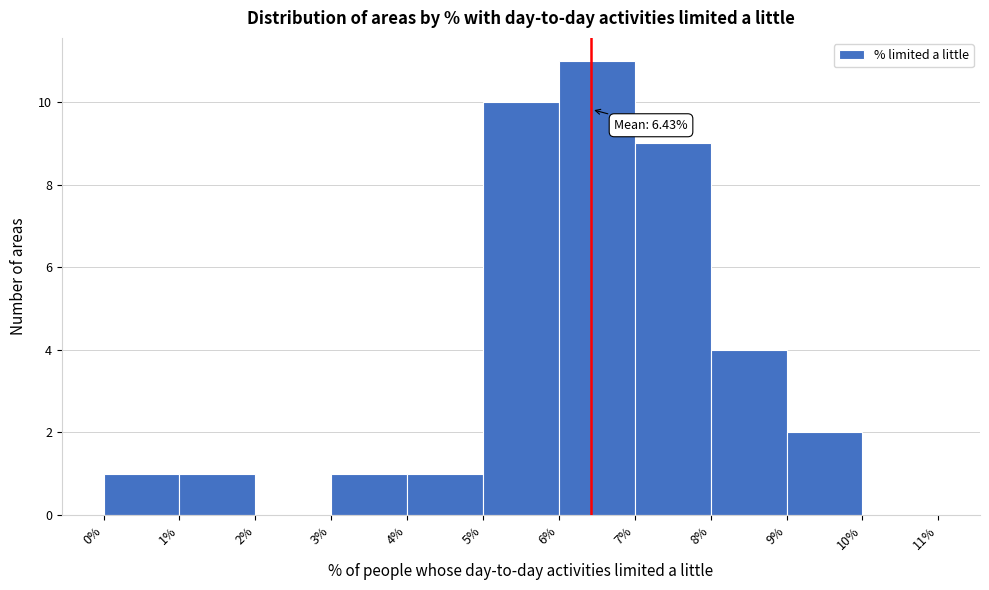

Over which range of the x-axis is the bar tallest?

6% to 7%